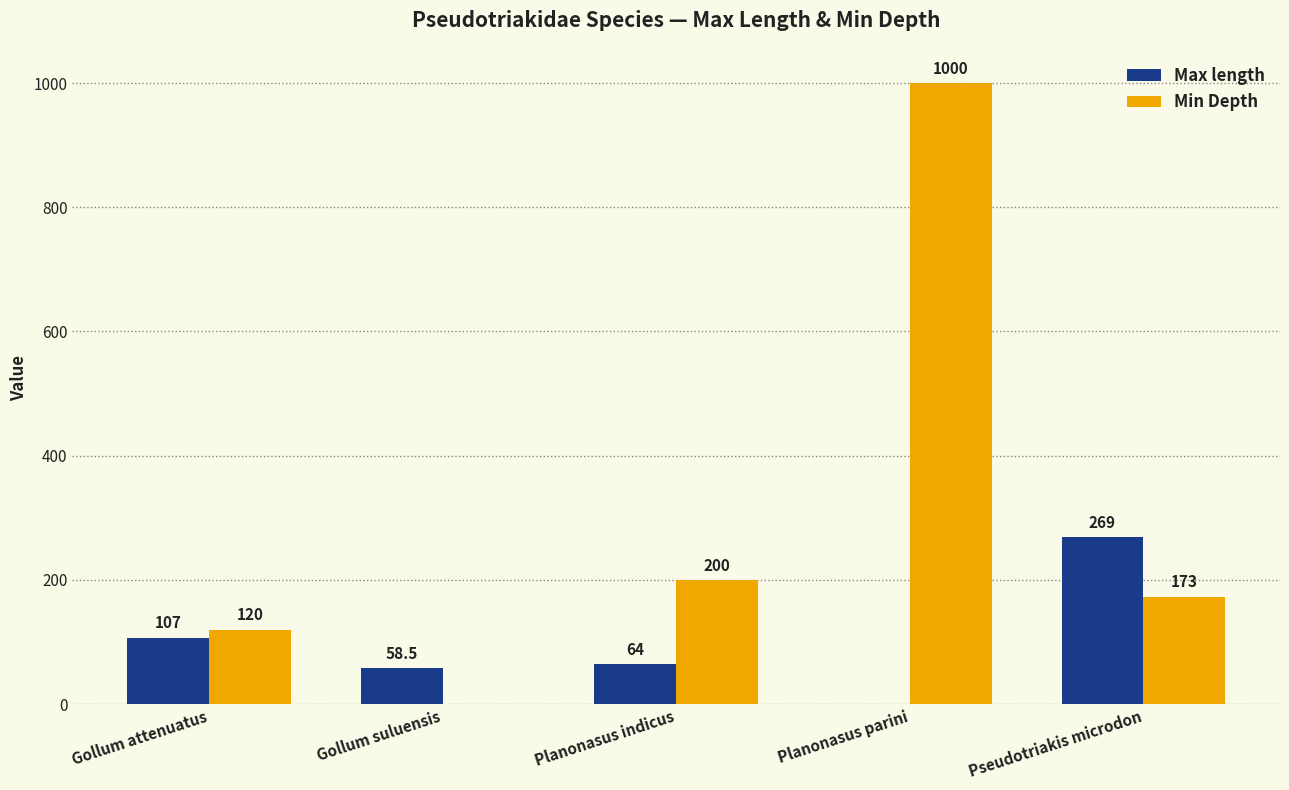

What are all the series names shown in the legend?

Max length, Min Depth